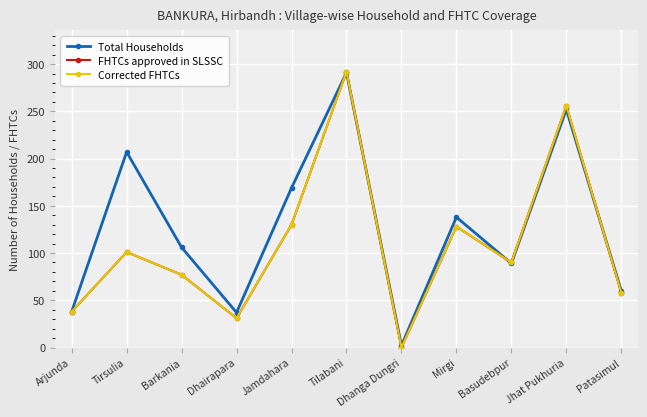

What is the average value of the Total Households series?

126